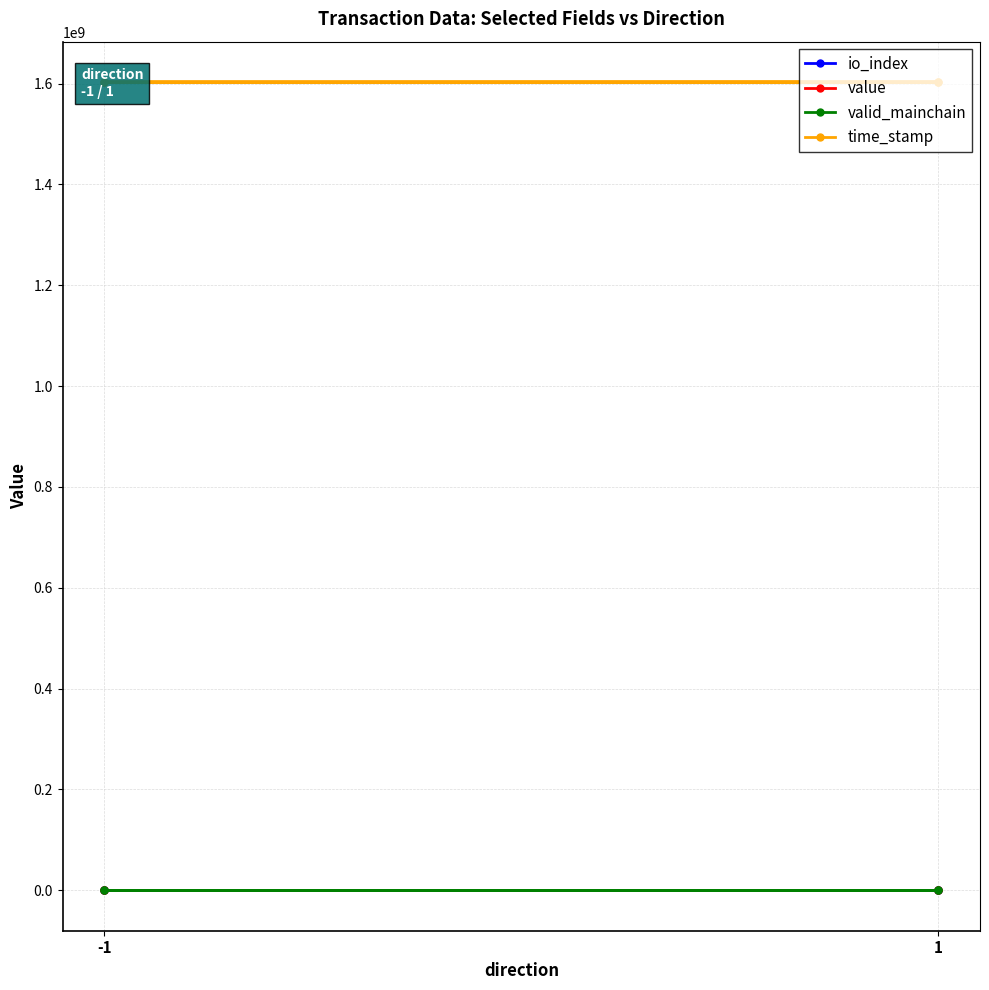

Is the value of value at 1 greater than the value of time_stamp at -1?

No